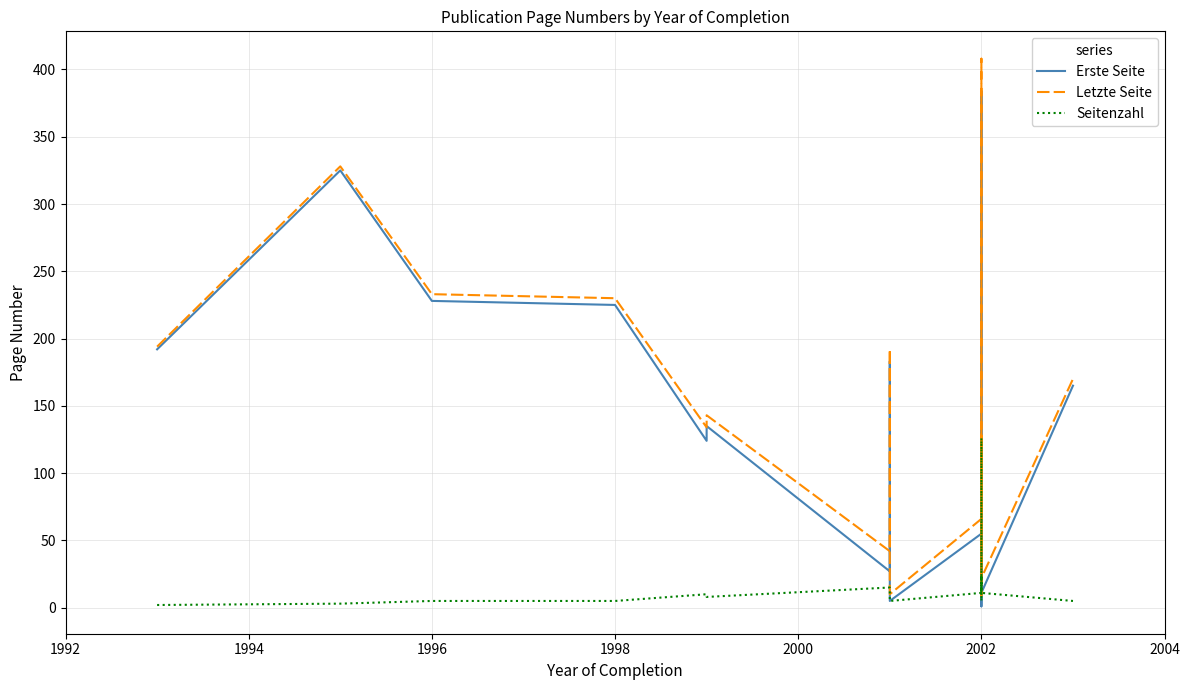

How many lines are shown in the chart?

3